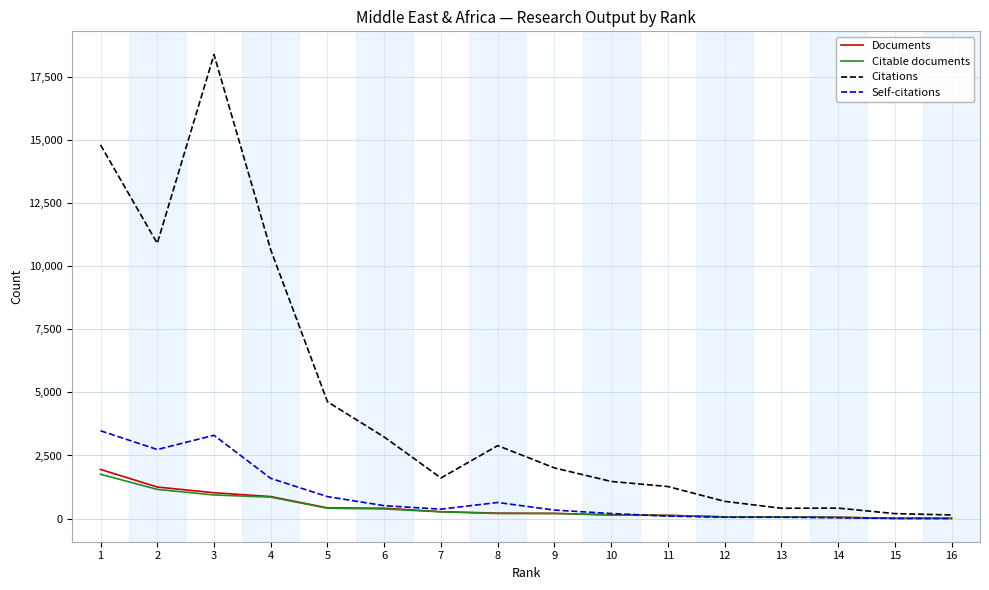

The value of Documents at 3 is 1025. True or false?

True